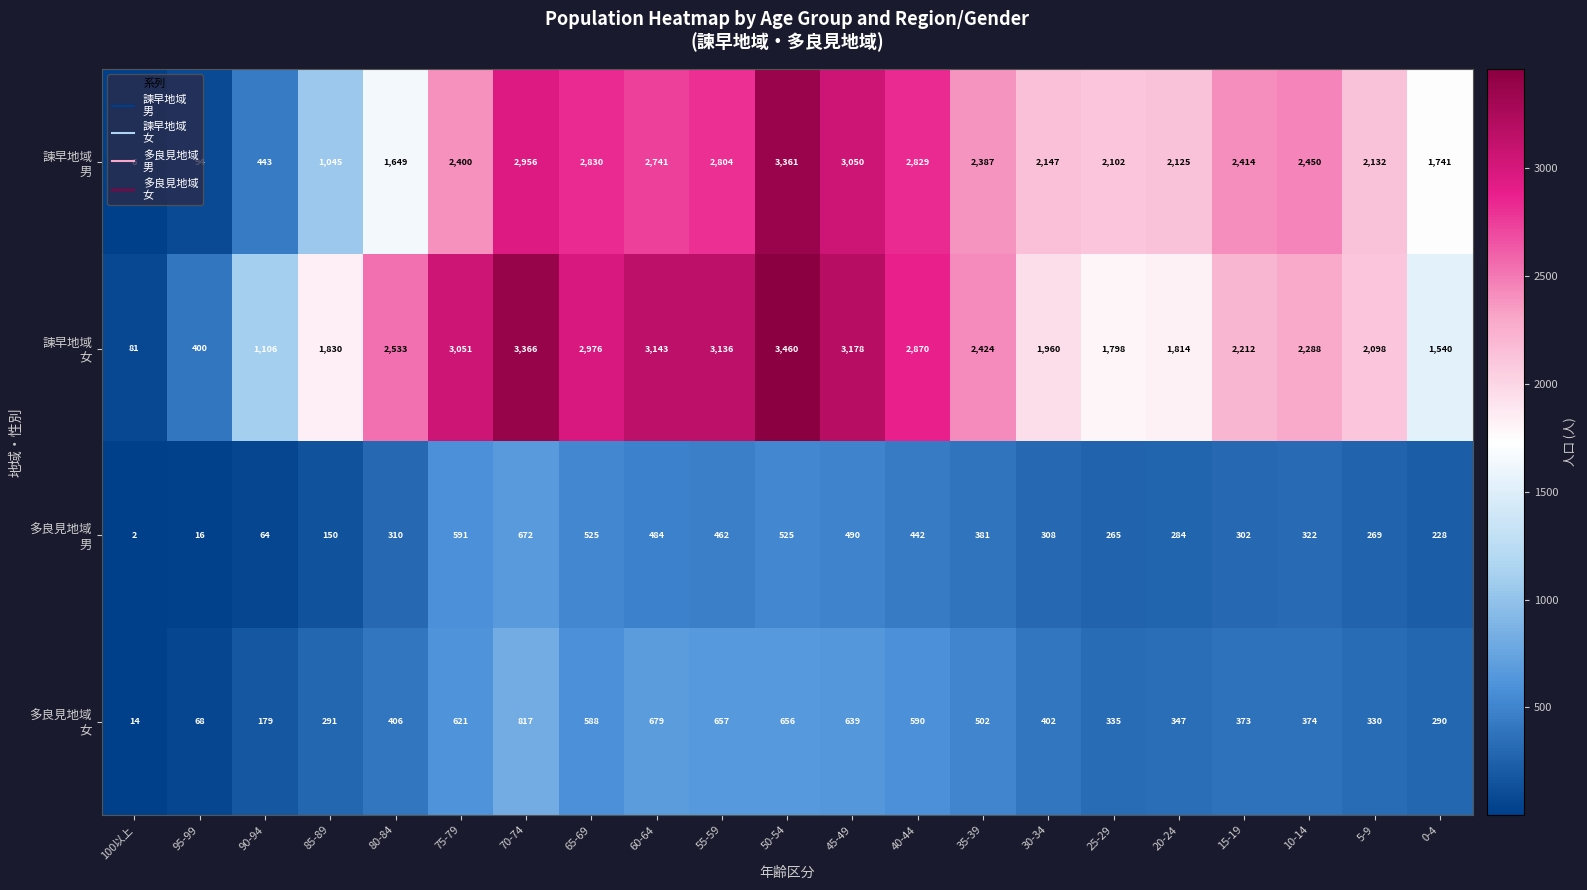

Which category has the lowest value across all series?

100以上